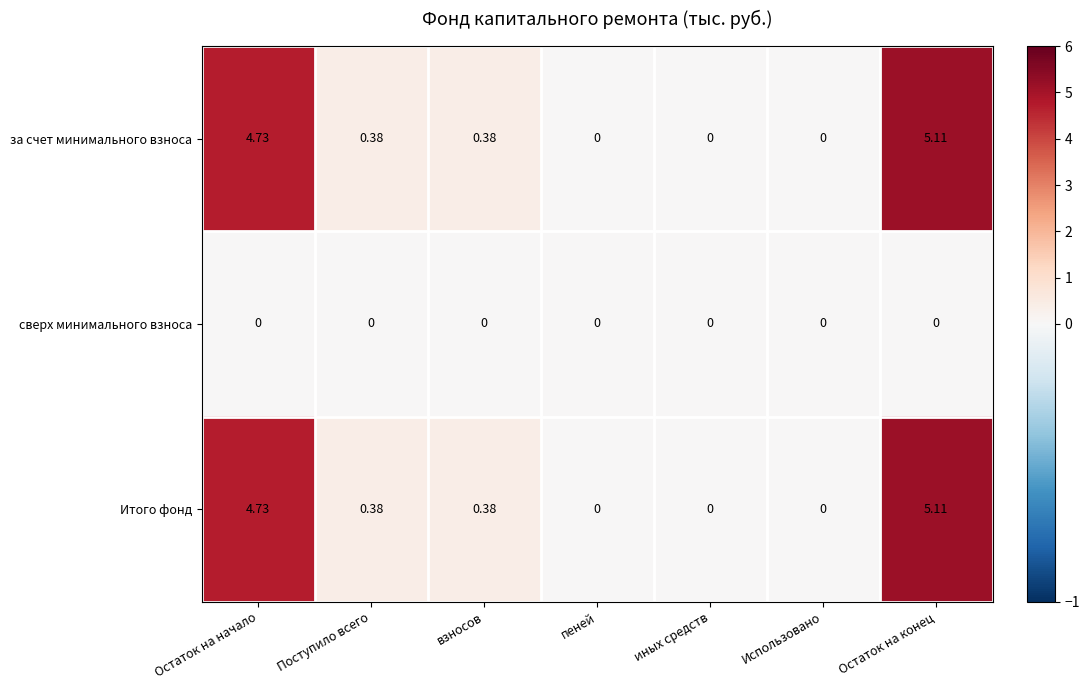

Which category has the highest value across all series?

Остаток на конец